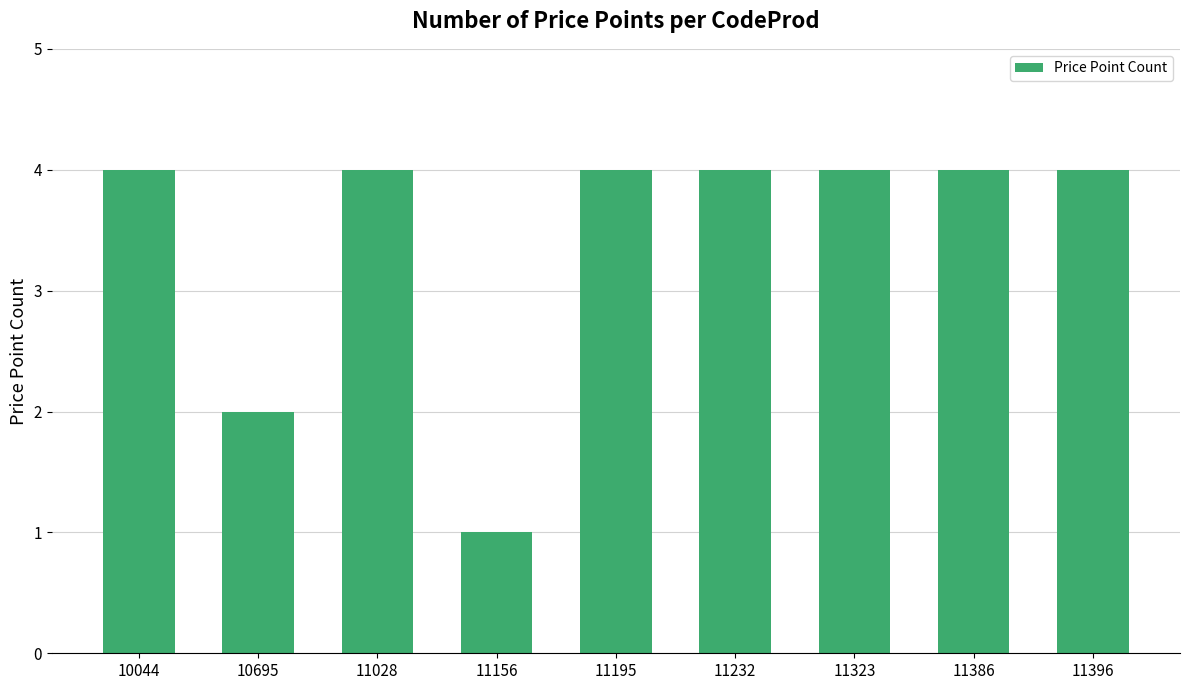

Reading right to left, list all the values displayed in this chart.

11396=4	11386=4	11323=4	11232=4	11195=4	11156=1	11028=4	10695=2	10044=4